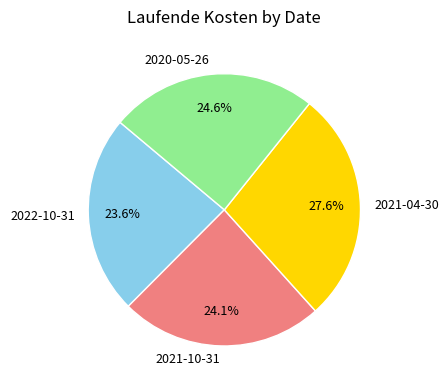

Count the number of slices in the pie.

4